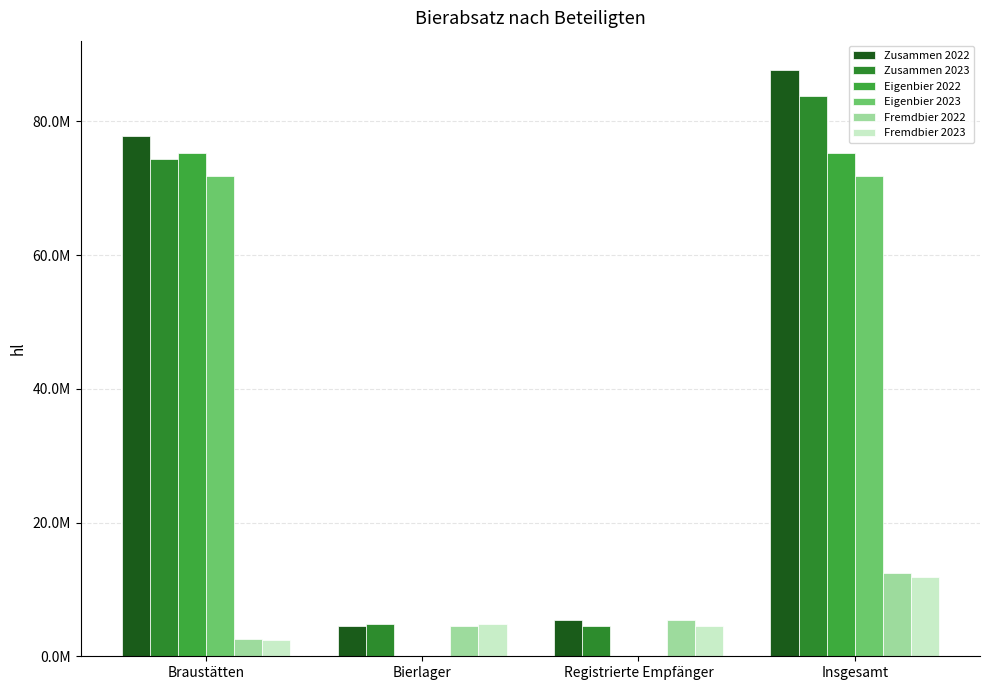

Are the bars grouped side by side (vs. stacked)?

Yes